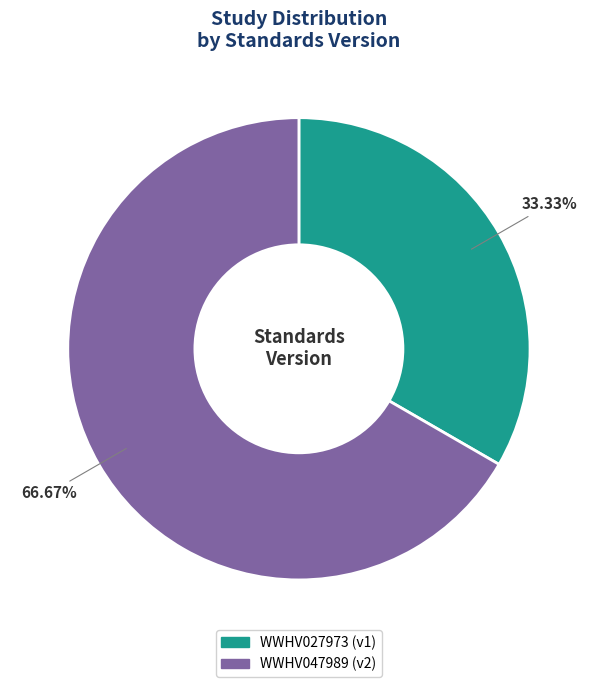

What percentage is NOT represented by WWHV047989?

33.3%